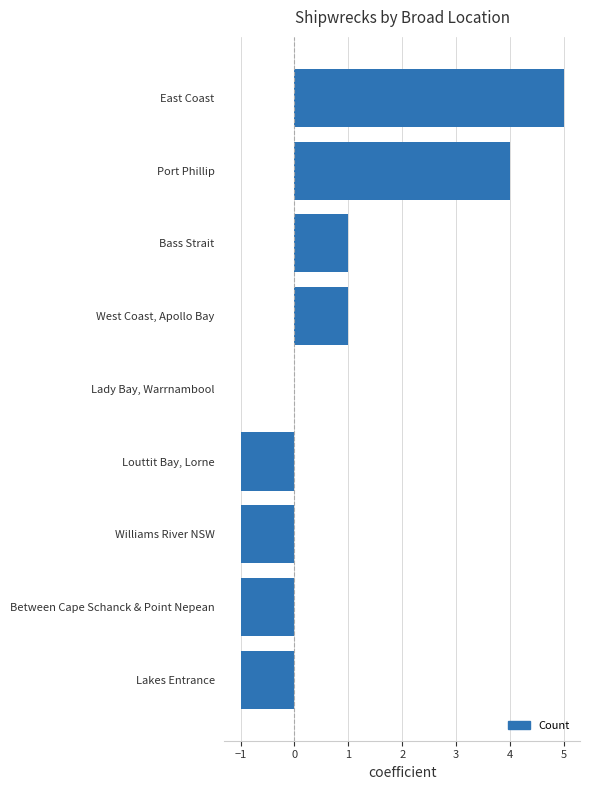

The value at Williams River NSW is -1. True or false?

True